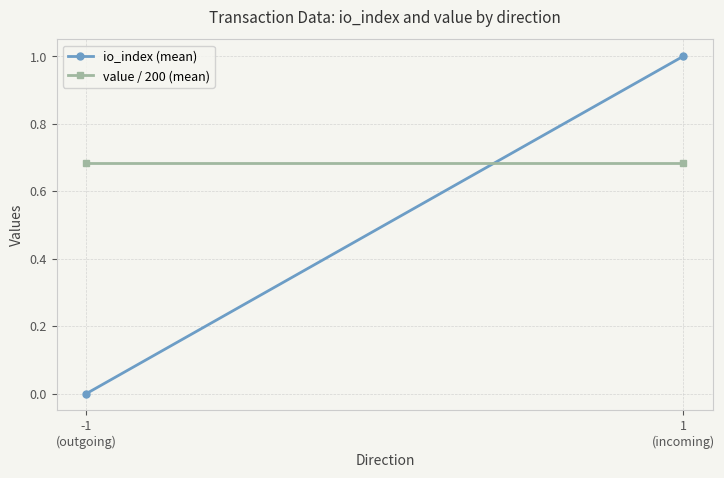

Which series has the widest spread of values?

io_index (mean)